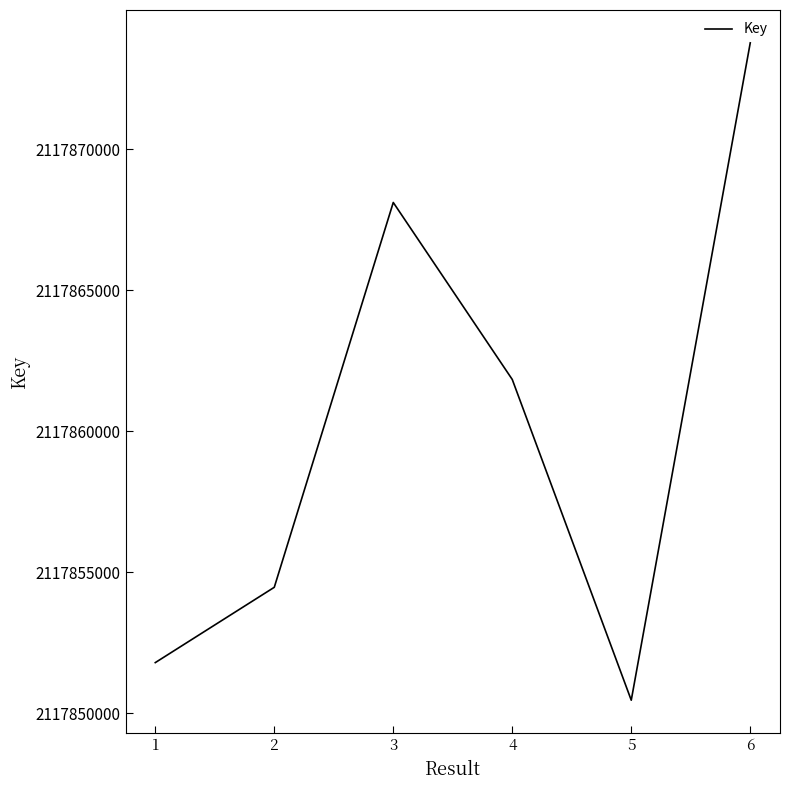

What is the difference between the values at 5 and 3?

17645